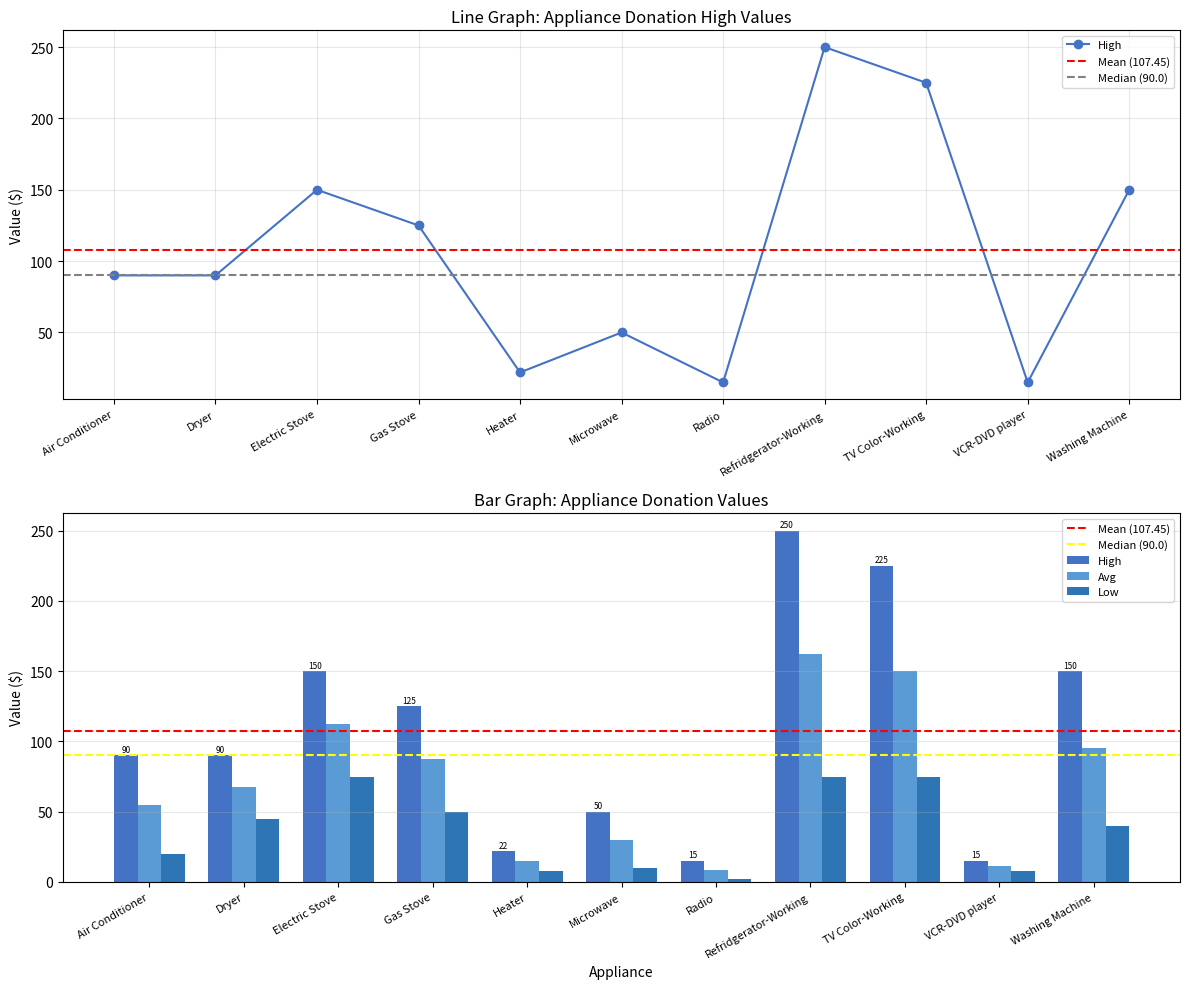

Which label corresponds to the smallest value in the chart?

Radio